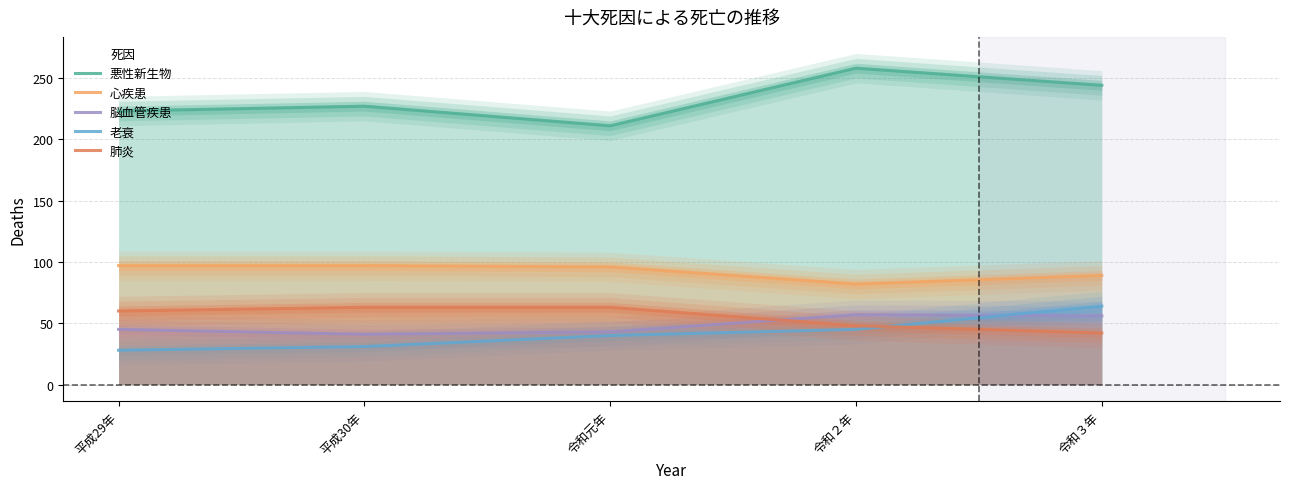

Is the value of 老衰 at 平成30年 greater than the value of 脳血管疾患 at 令和２年?

No